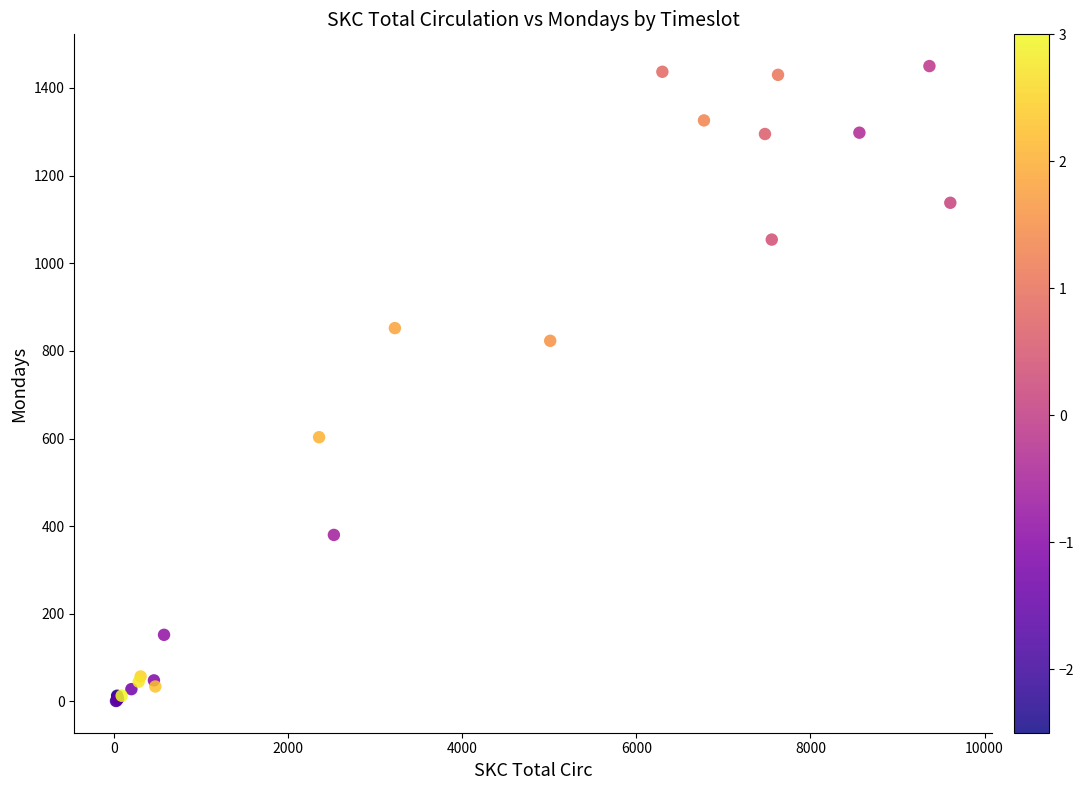

What Y value in the scatter plot is closest to 725?

823